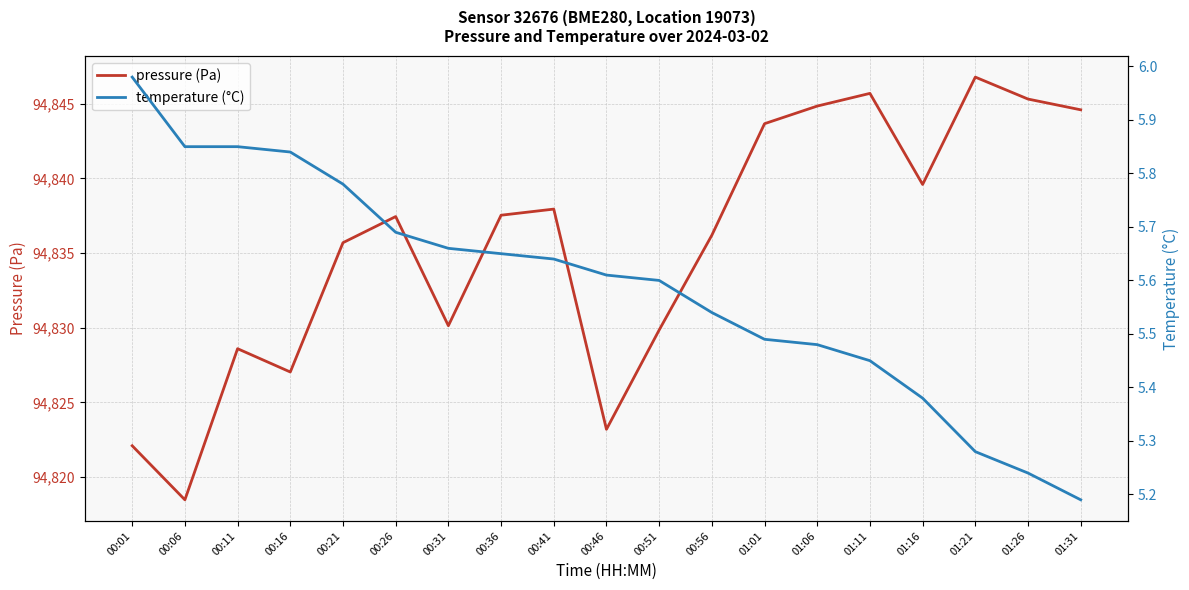

Does the chart display data point markers on the line(s)?

No